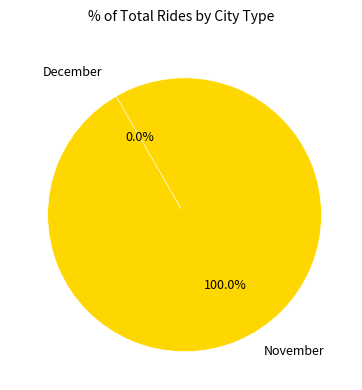

Is it true that 12 is 0% of the pie?

True